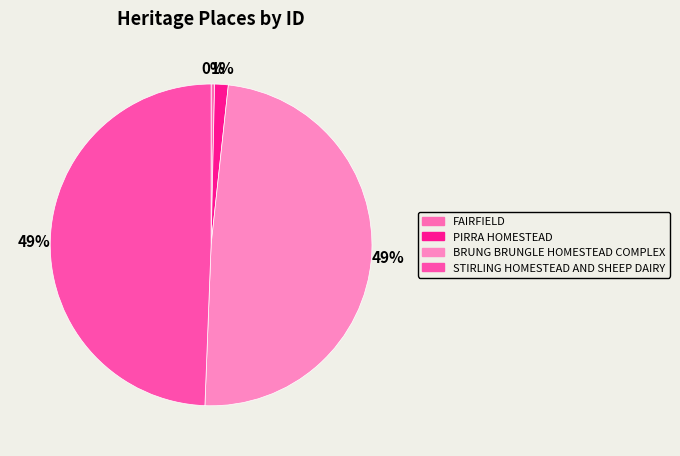

Rank the categories by value from highest to lowest.

STIRLING HOMESTEAD AND SHEEP DAIRY, BRUNG BRUNGLE HOMESTEAD COMPLEX, PIRRA HOMESTEAD, FAIRFIELD